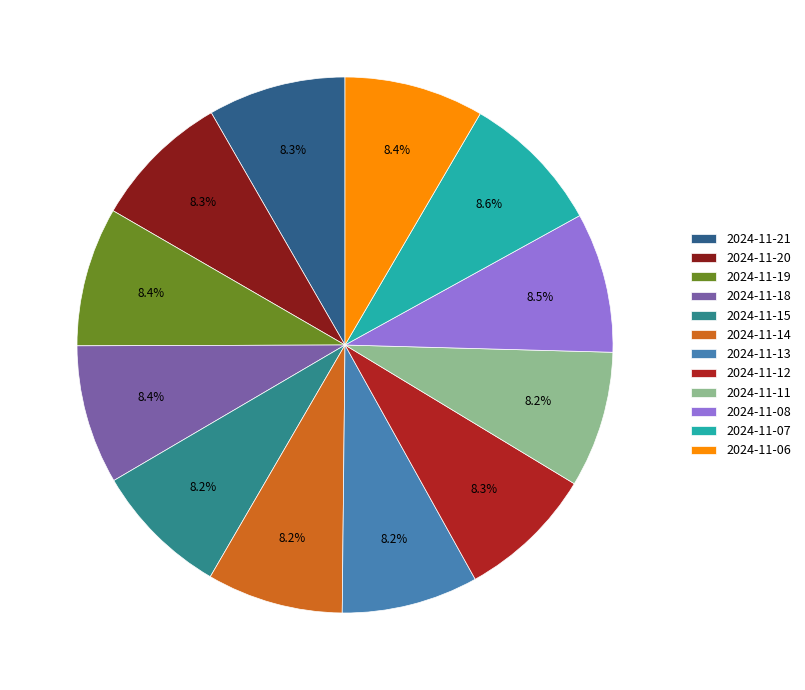

Combined, what portion of the pie is 2024-11-14 and 2024-11-07?

16.8%